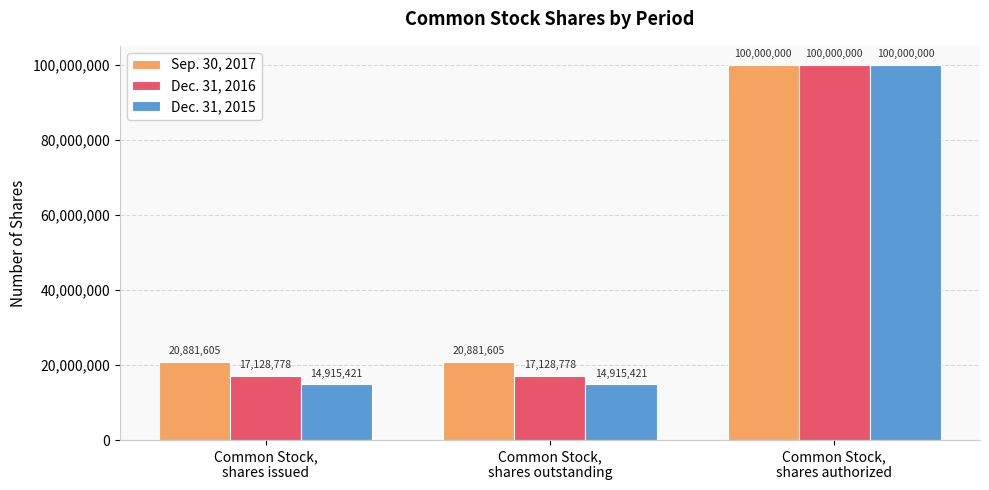

What is the label of the 1st bar from the right?

Common Stock,
shares authorized